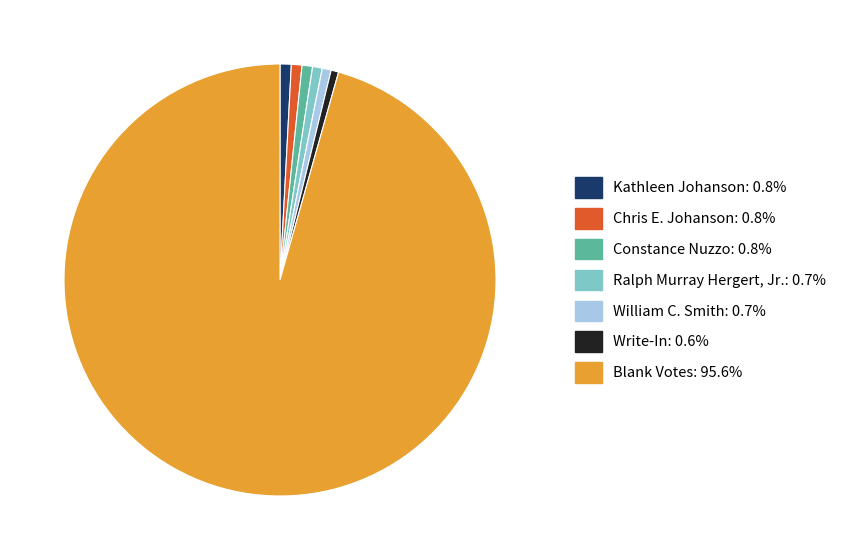

What is the ratio of the value at Blank Votes to the value at Ralph Murray Hergert, Jr.?

131.9